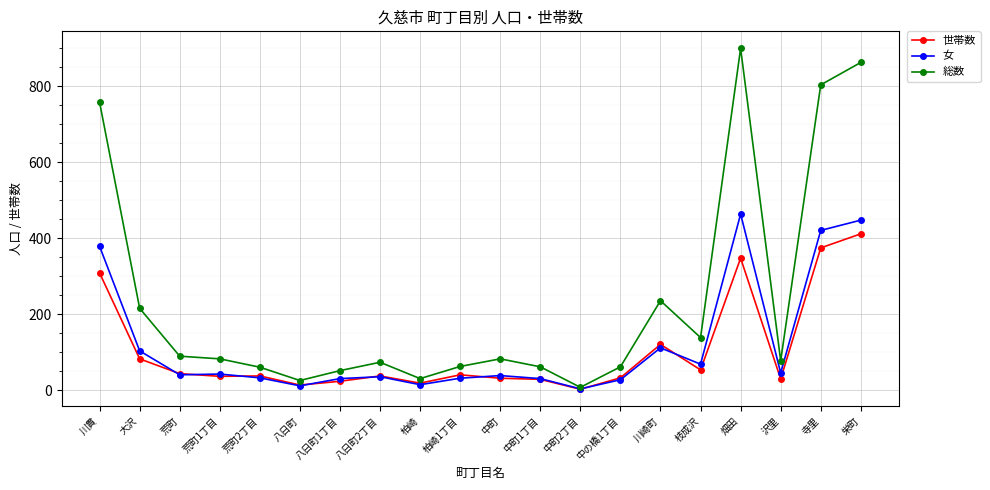

At how many categories does at least one series exceed 482?

4